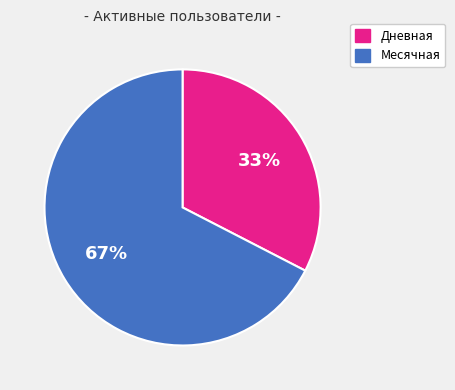

Rank the categories by value from highest to lowest.

Месячная, Дневная